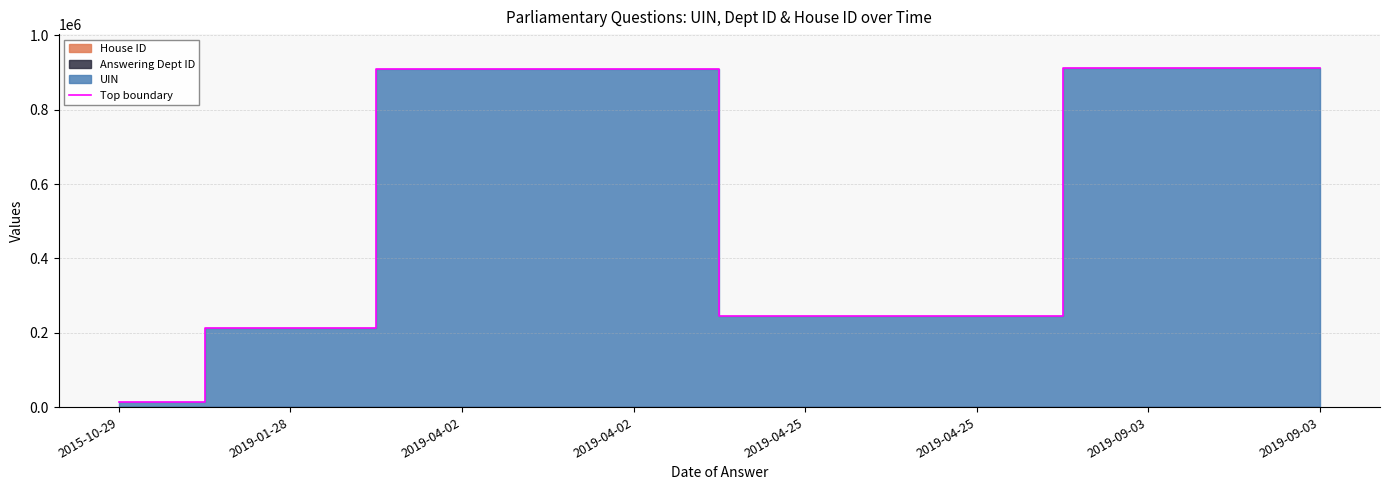

Reading left to right, list all the values displayed in this chart.

2015-10-29=12889	2019-01-28=211952	2019-04-02=910191	2019-04-02=910193	2019-04-25=245781	2019-04-25=245782	2019-09-03=912268	2019-09-03=912278